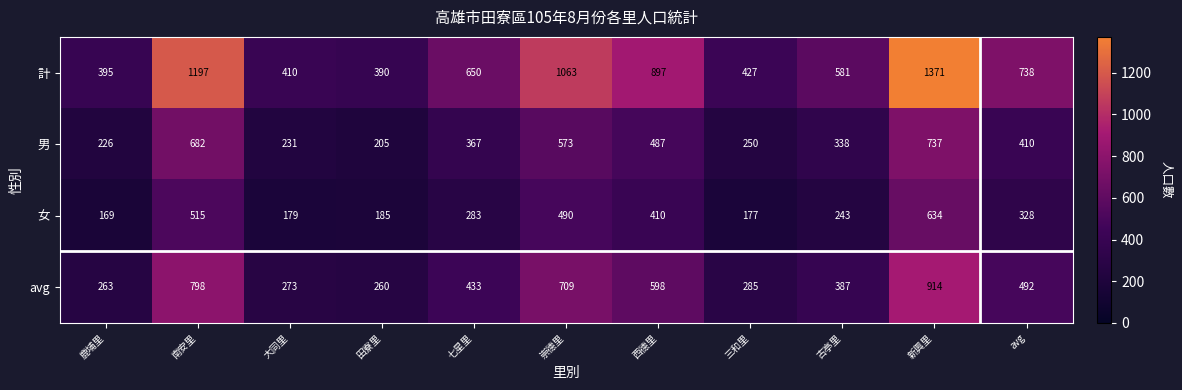

At which label is 計 closest to 880?

西德里